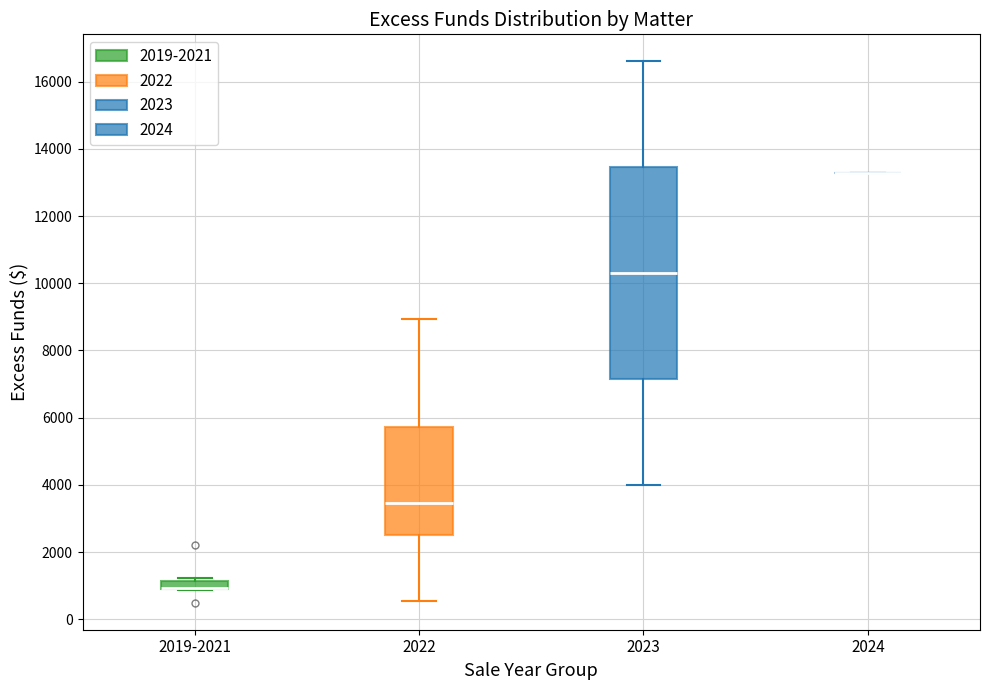

Where is the lower edge of the box for 2019-2021 on the y-axis? The values are not printed on the chart, so give them approximately, as read against the axis.

800